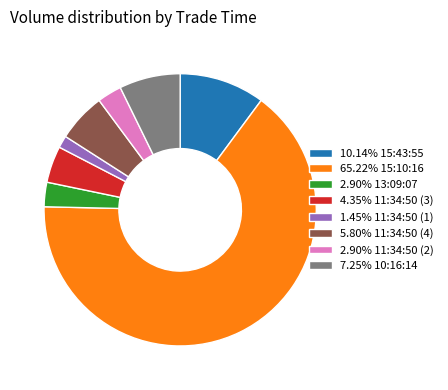

Is there a majority slice in this chart?

Yes